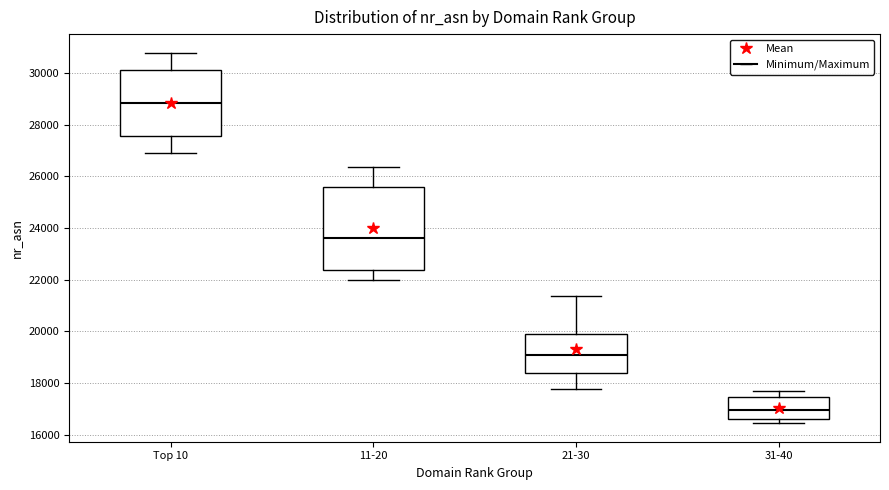

Where is the upper edge of the box for 31-40 on the y-axis? The values are not printed on the chart, so give them approximately, as read against the axis.

17400